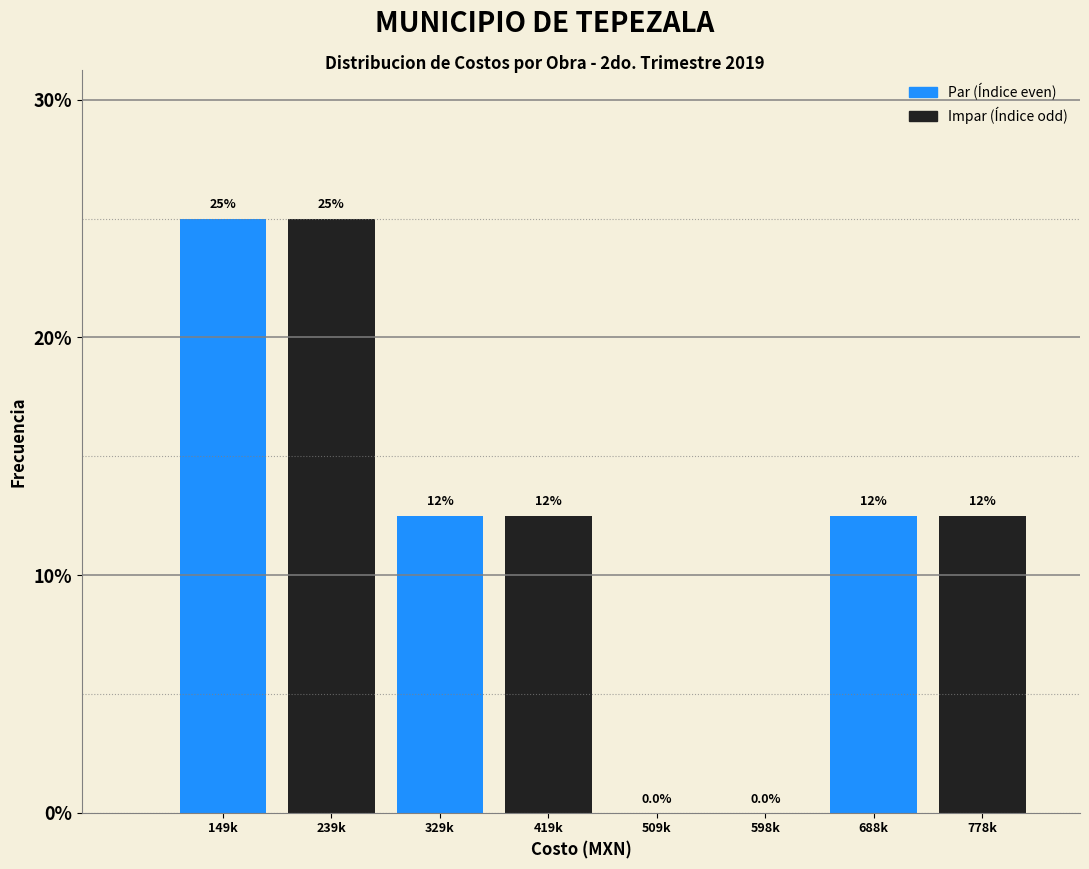

Reading left to right, list all the values displayed in this chart.

149k=25.0	239k=25.0	329k=12.5	419k=12.5	509k=0.0	598k=0.0	688k=12.5	778k=12.5